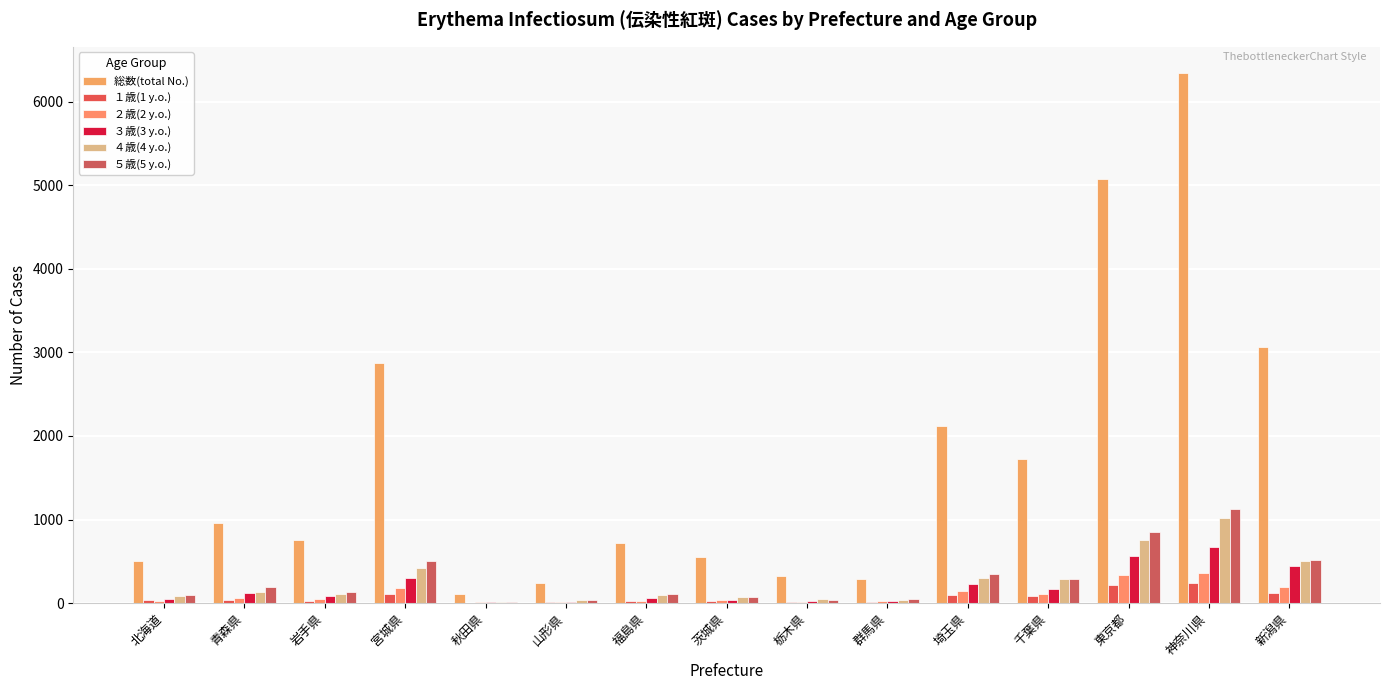

What is the highest value of the 総数(total No.) series?

6338